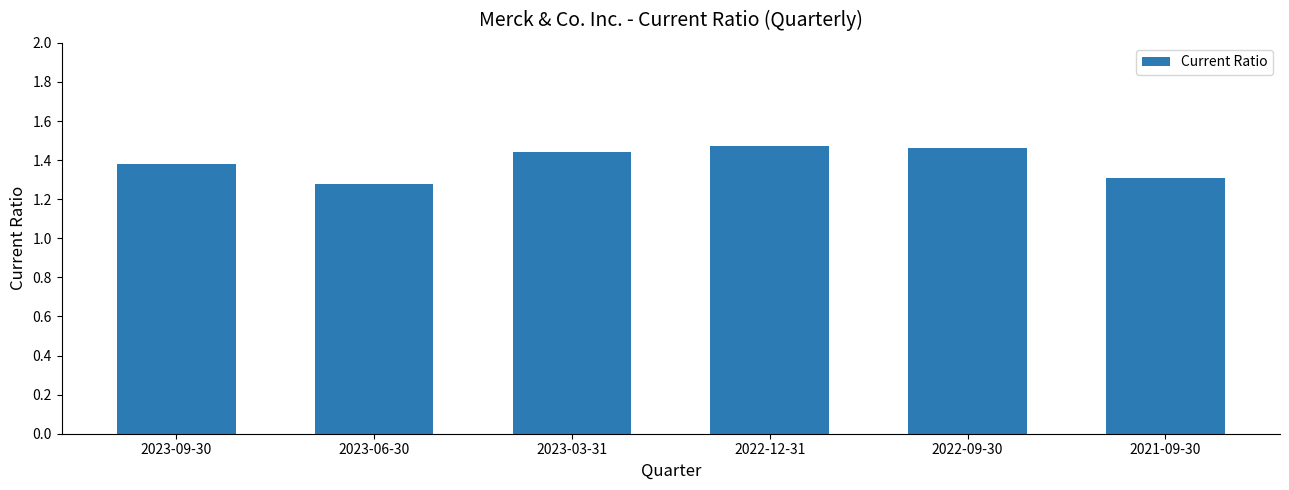

True or false: the data shows 1.3 at 2023-06-30.

True